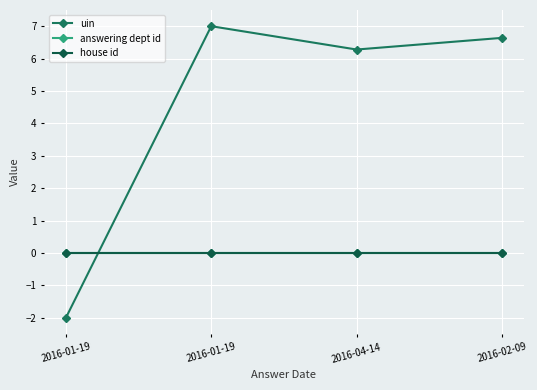

Is this an area chart (filled region under the line)?

No